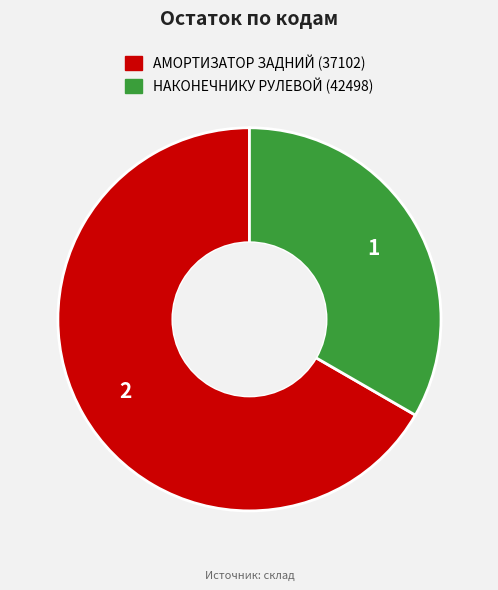

Is there any slice that represents more than half of the pie?

Yes